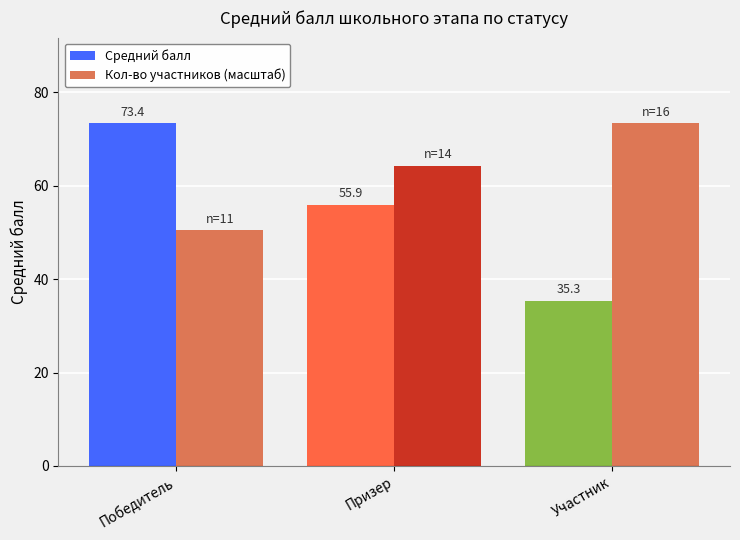

What position from the right is Призер?

2